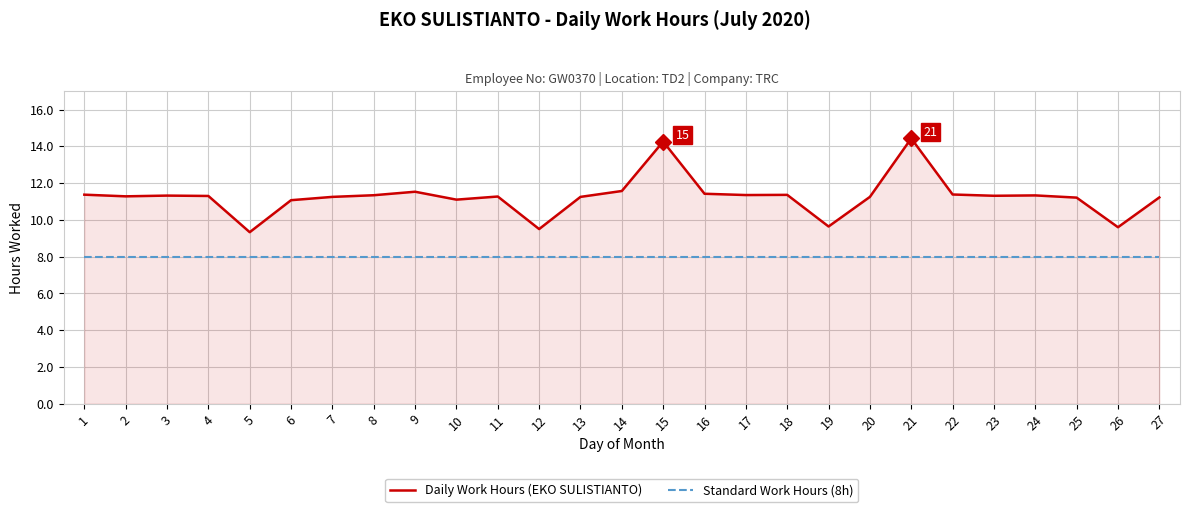

True or false: Daily Work Hours (EKO SULISTIANTO) has a value of 15.9 at 26.

False